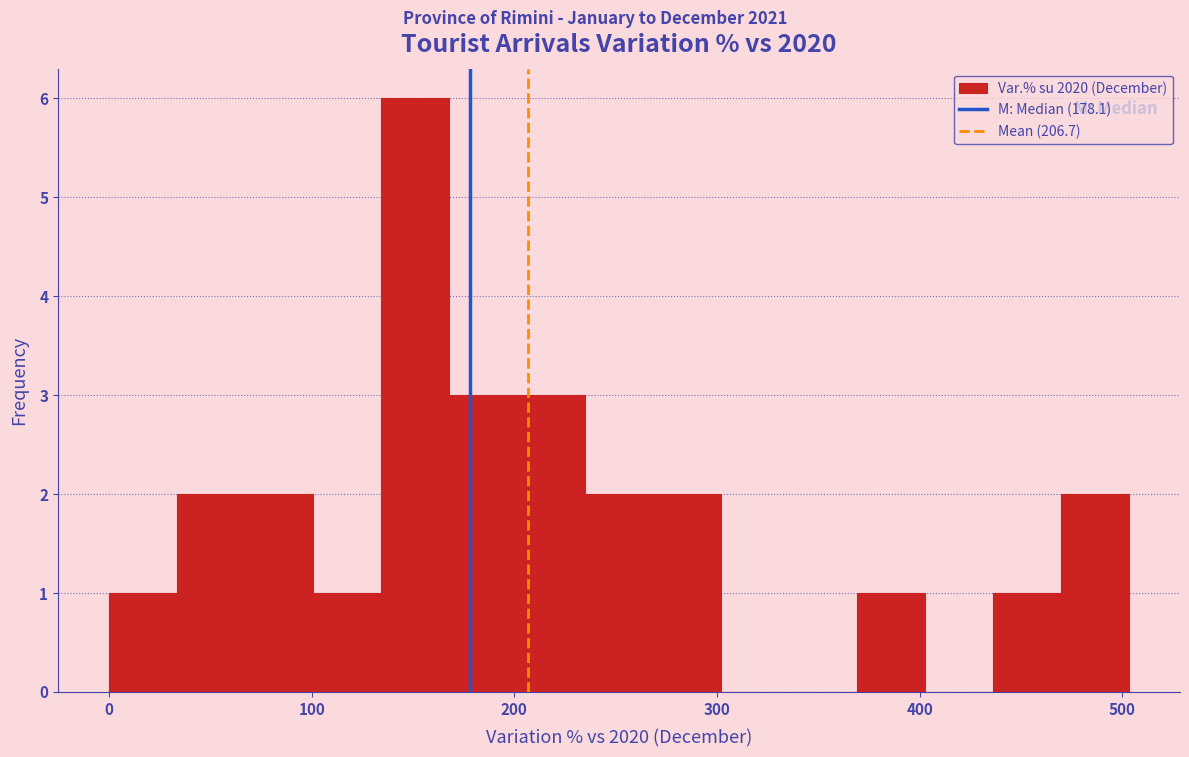

Read against the x-axis, roughly where is the centre of the tallest bar?

150